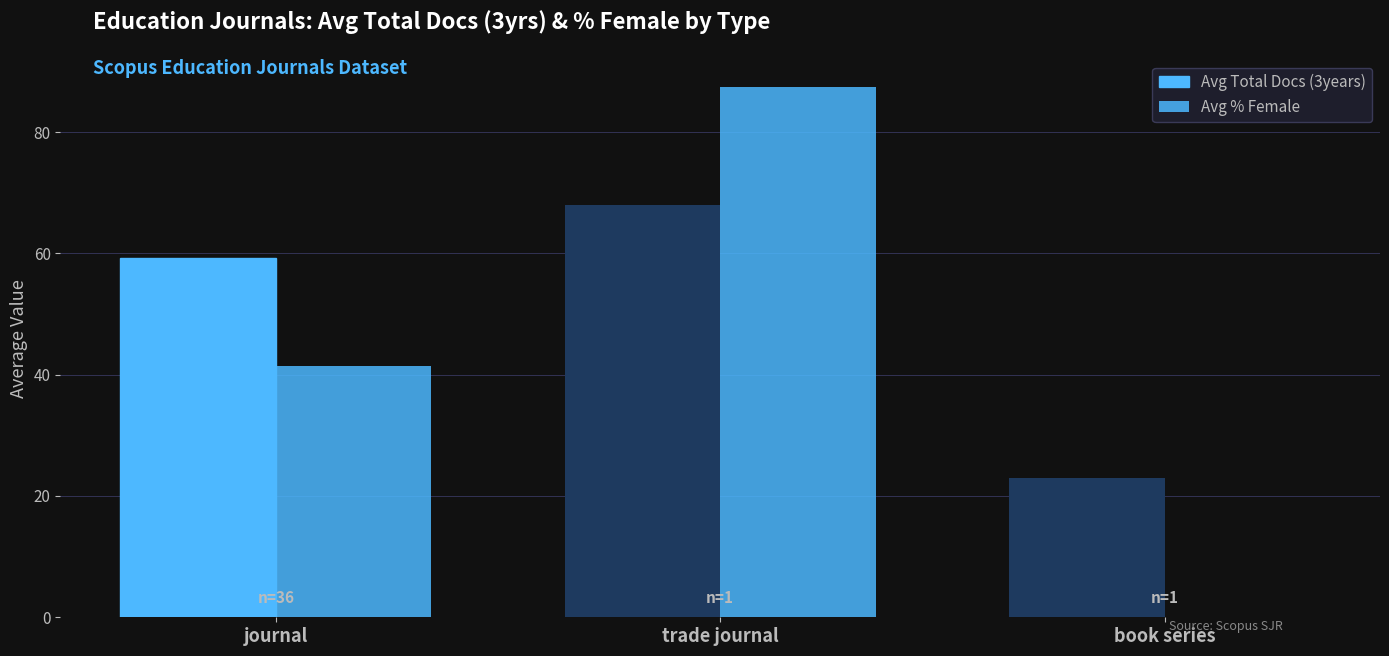

At how many categories does at least one series exceed 45?

2